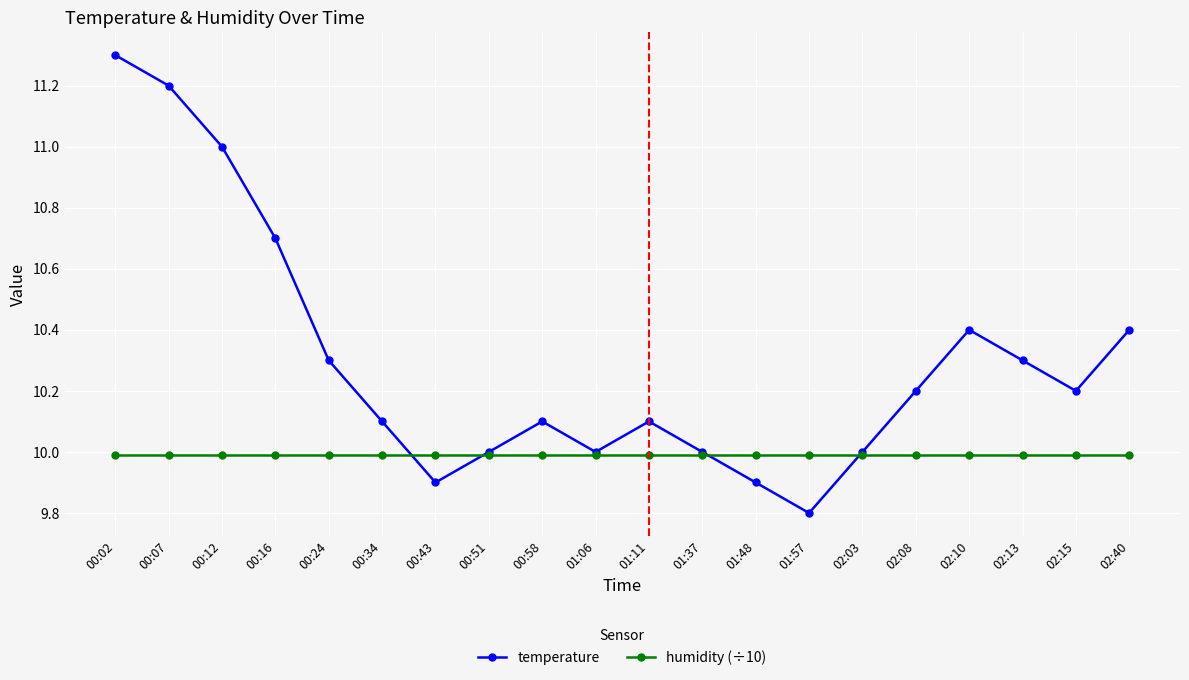

Which series changed the most between 00:51 and 02:15?

temperature